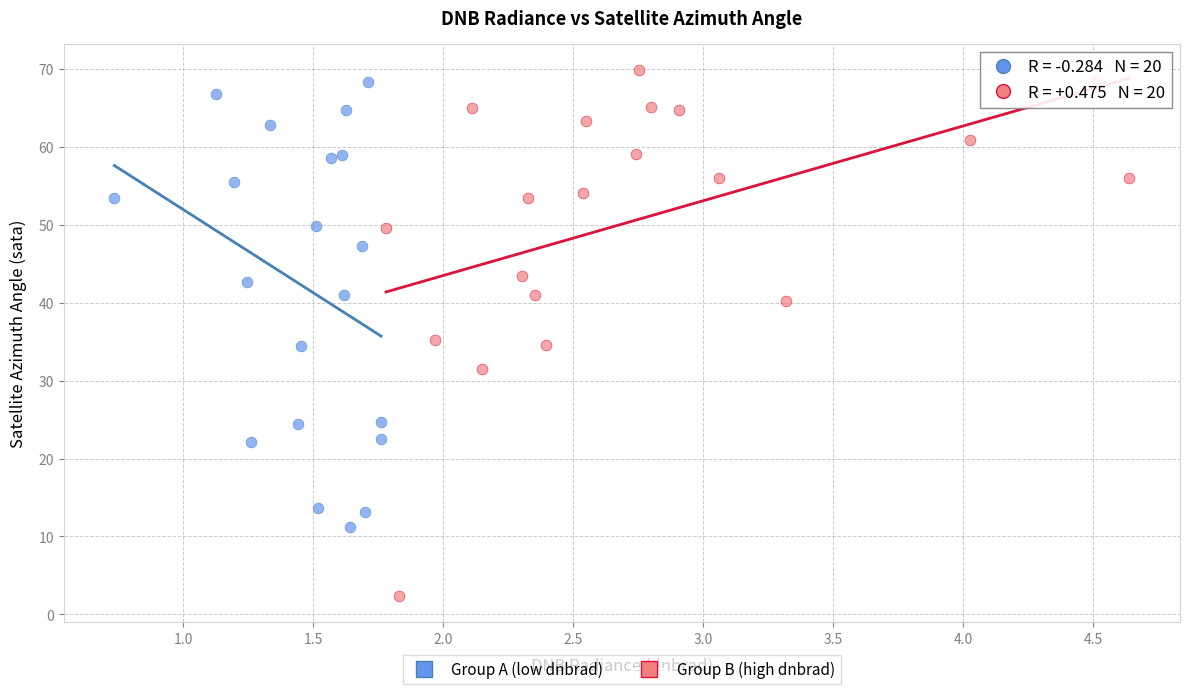

What are all the series names shown in the legend?

Group A (low dnbrad), Group B (high dnbrad)